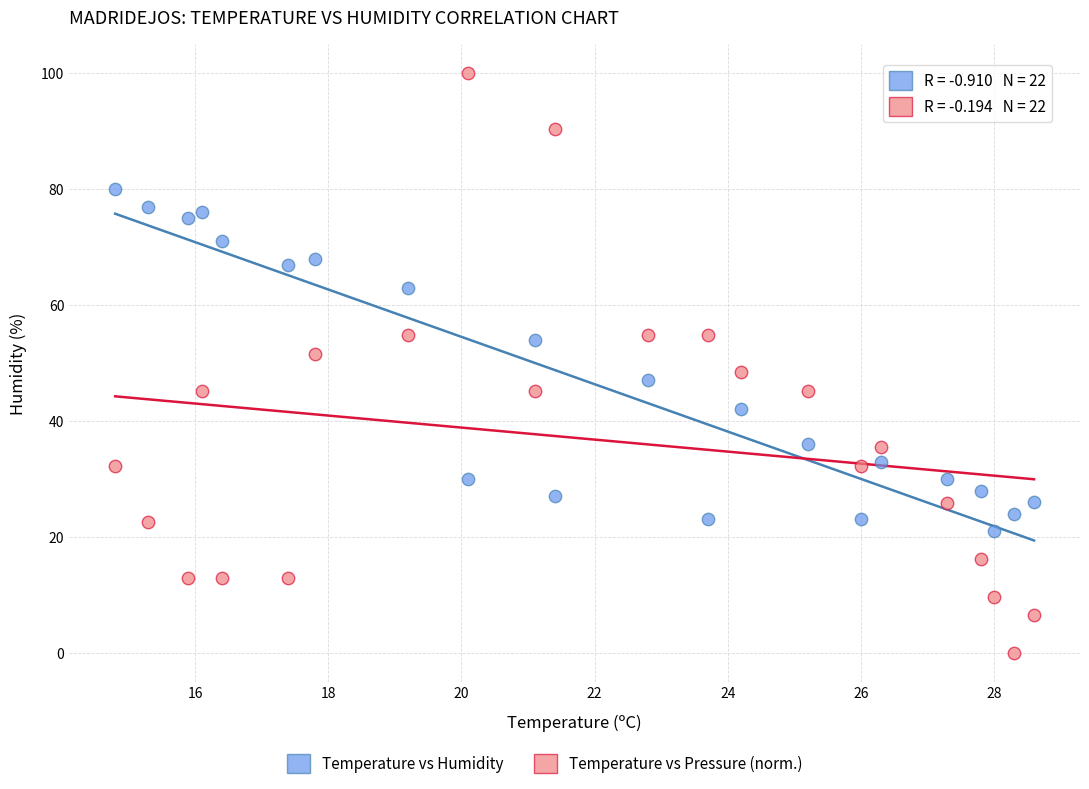

What is the X range (max minus min) for the scatter plot?

13.8